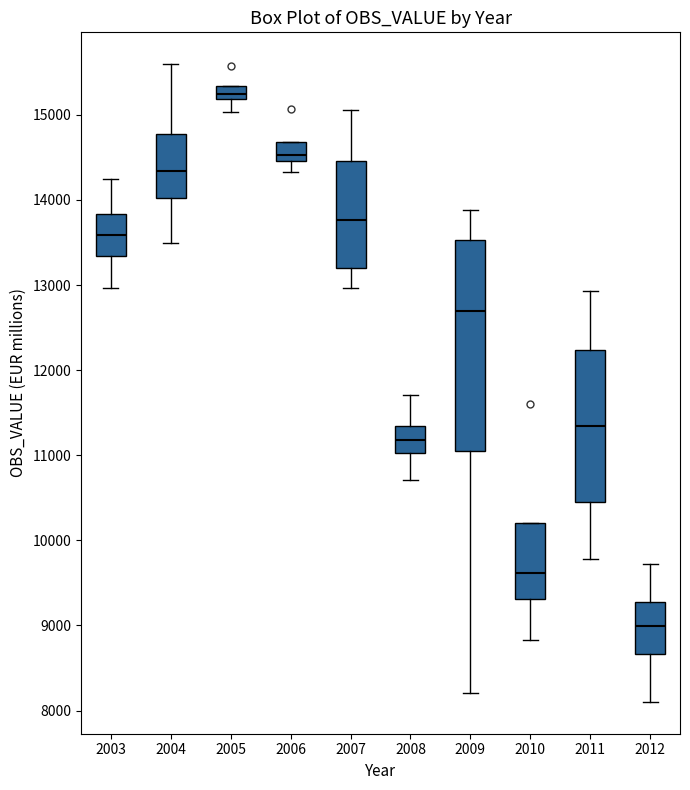

Where does the median line of the box at x = 2012 sit on the y-axis? The values are not printed on the chart, so give them approximately, as read against the axis.

9000